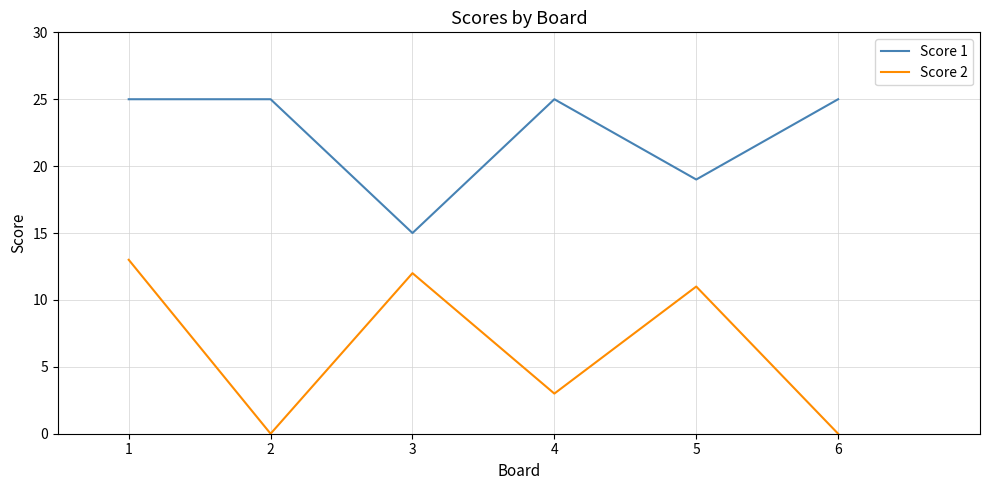

What are all the series names shown in the legend?

Score 1, Score 2